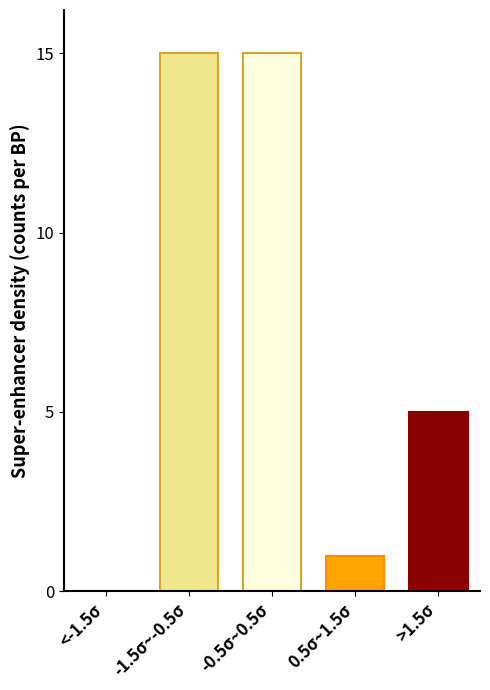

Reading right to left, list all the values displayed in this chart.

>1.5σ=5	0.5σ~1.5σ=1	-0.5σ~0.5σ=15	-1.5σ~-0.5σ=15	<-1.5σ=0